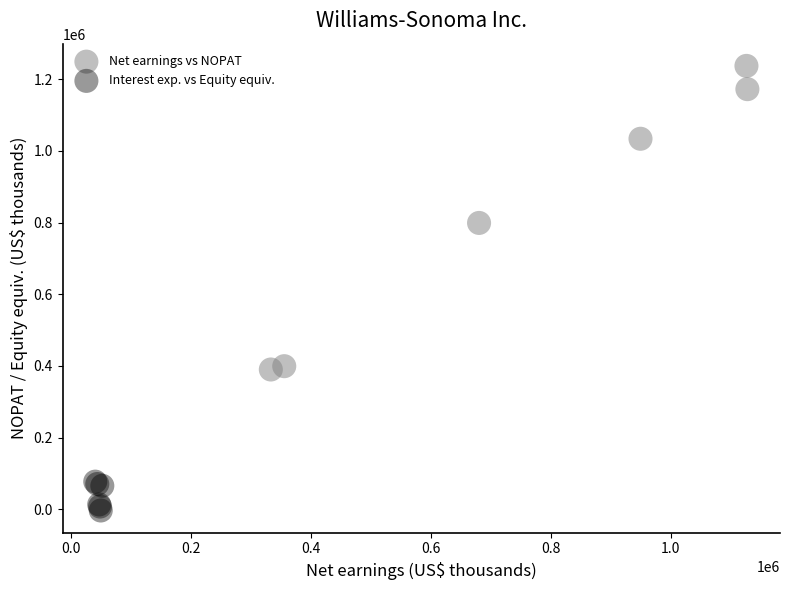

What are all the series names shown in the legend?

Net earnings vs NOPAT, Interest exp. vs Equity equiv.